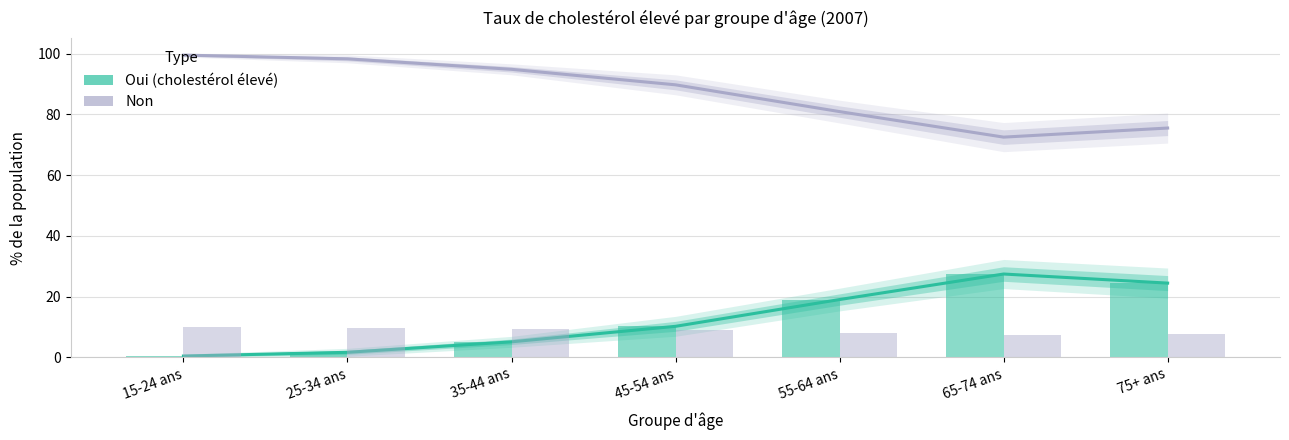

At which label does Oui (%) first exceed 10?

45-54 ans